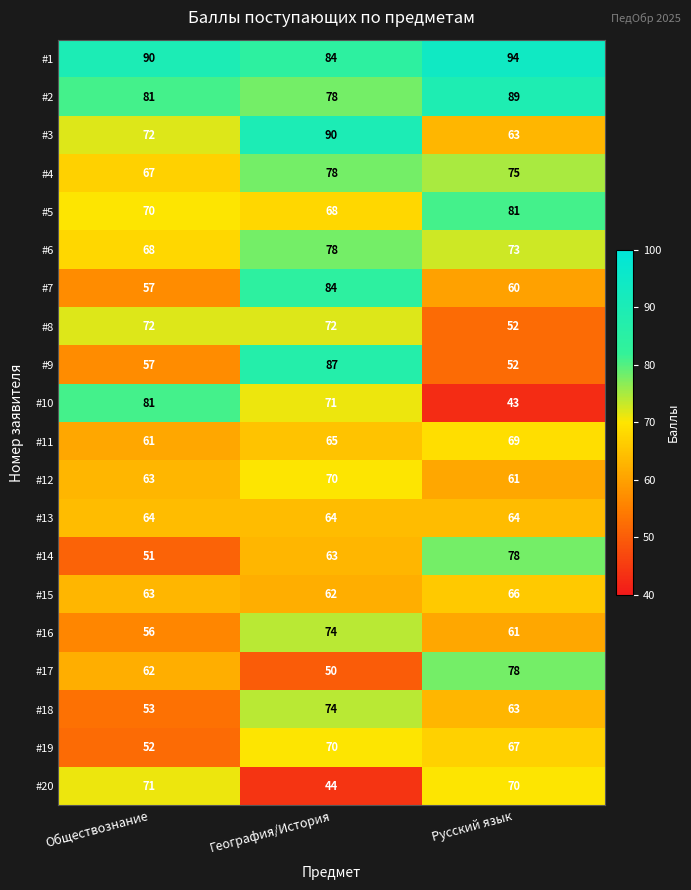

Is it true that #9 equals 52 at Русский язык?

True